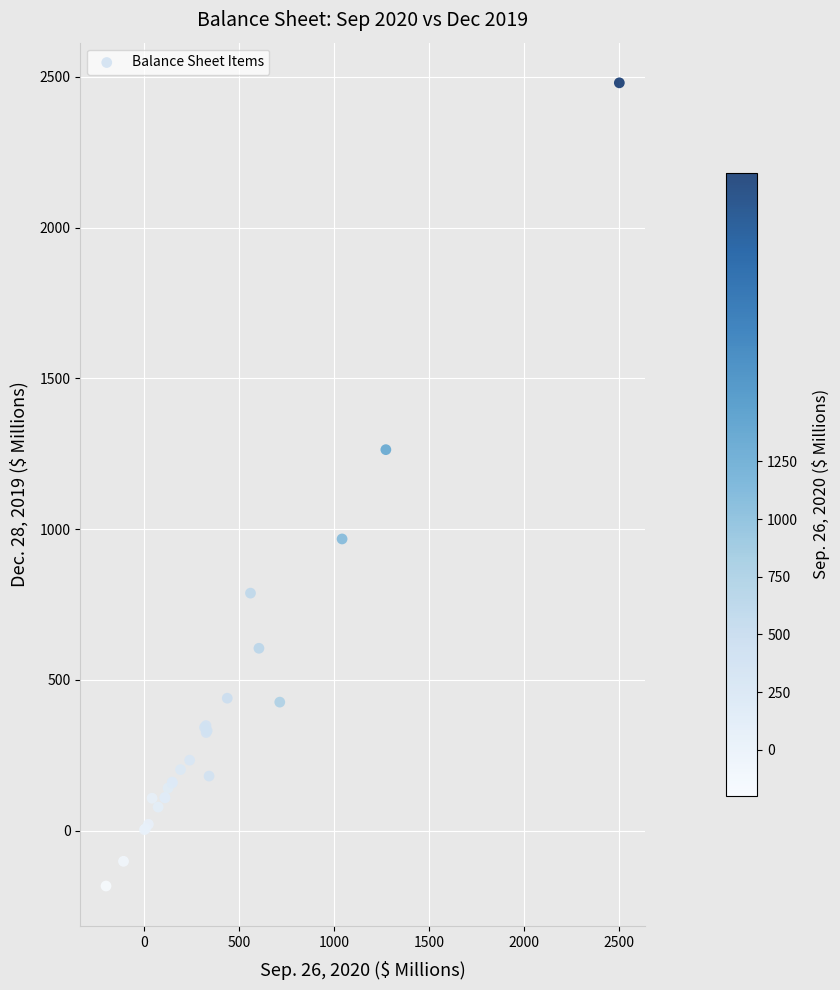

What Y value in the scatter plot is closest to 1148?

1263.3